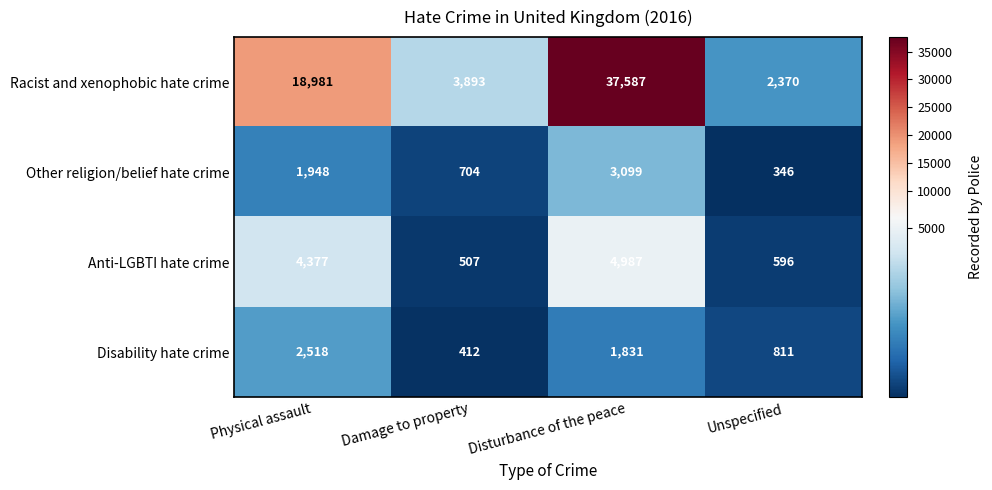

Count the number of data series in this chart.

4